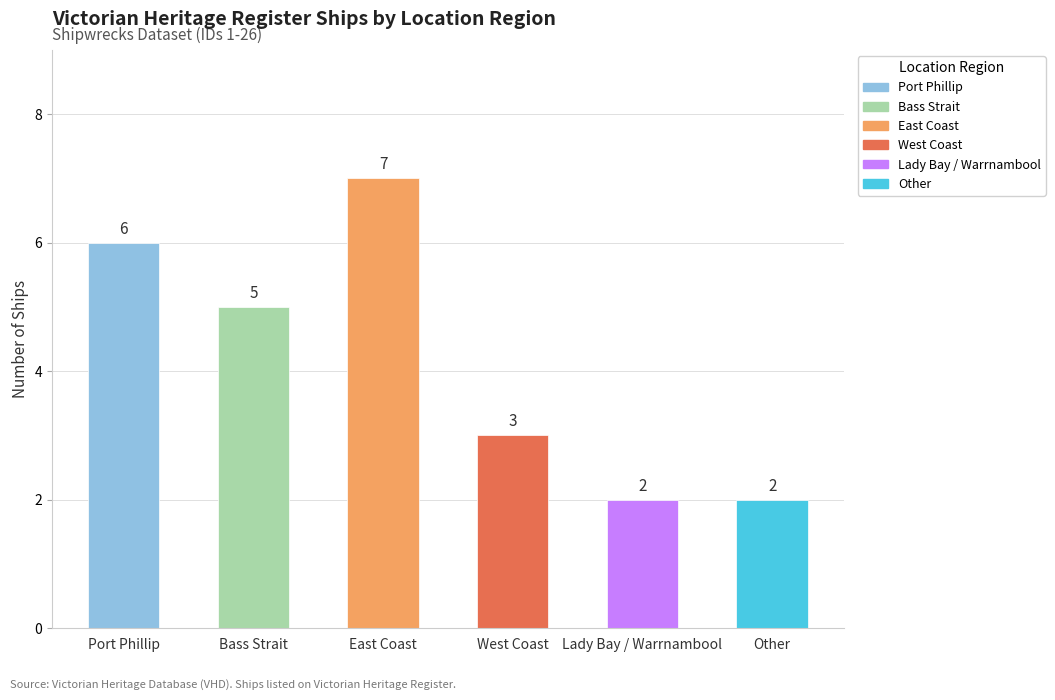

The chart shows a value of 2 at West Coast. True or false?

False